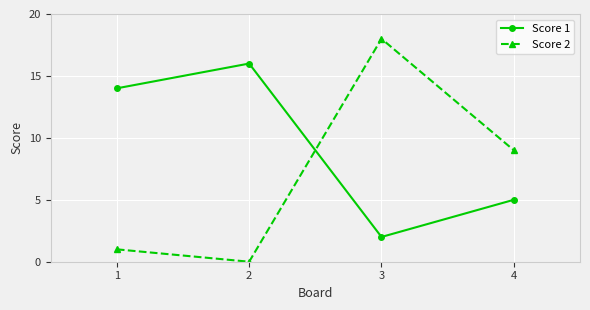

How many data points in Score 1 are less than 14?

2